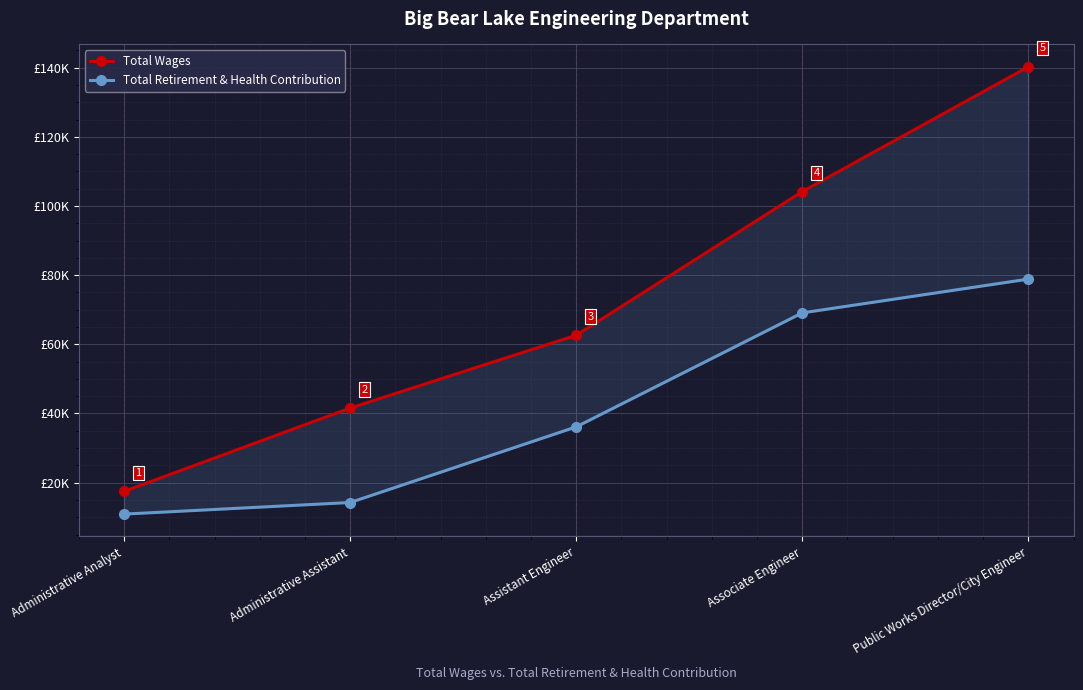

List the labels in order of Total Retirement & Health Contribution value, smallest first.

Administrative Analyst, Administrative Assistant, Assistant Engineer, Associate Engineer, Public Works Director/City Engineer